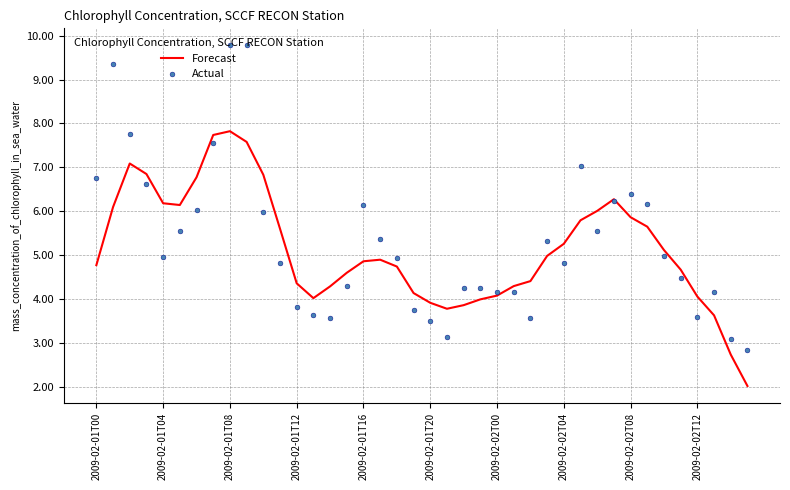

Which series has the widest spread of values?

Actual